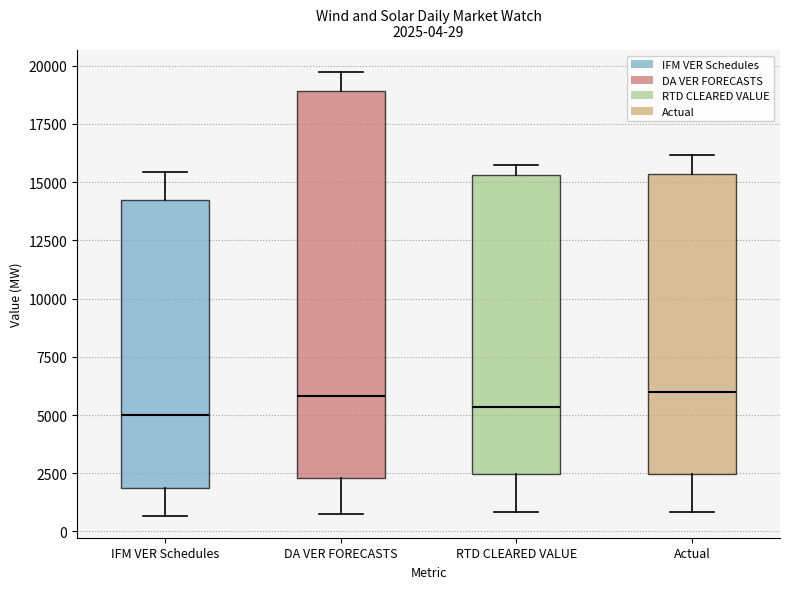

Comparing the boxes themselves (not the whiskers), which one is the tallest?

DA VER FORECASTS